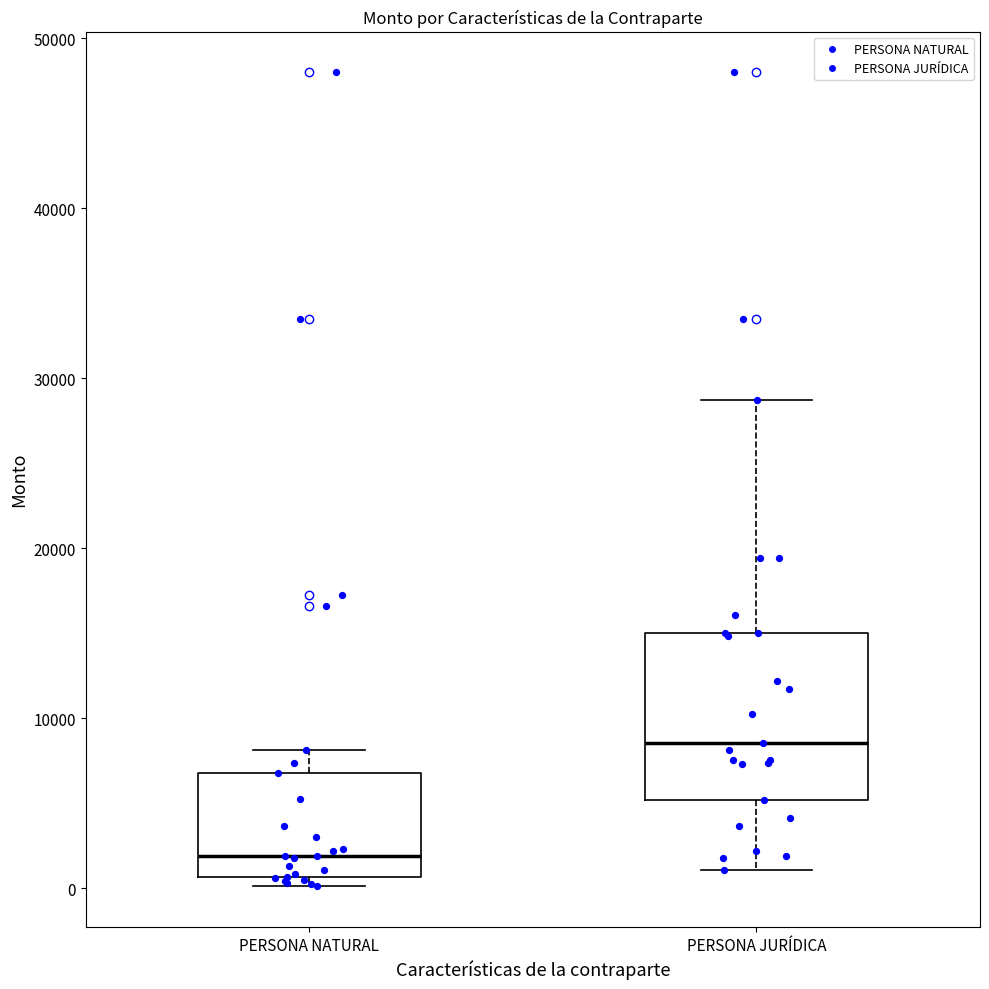

Which box's median line is the highest?

PERSONA JURÍDICA